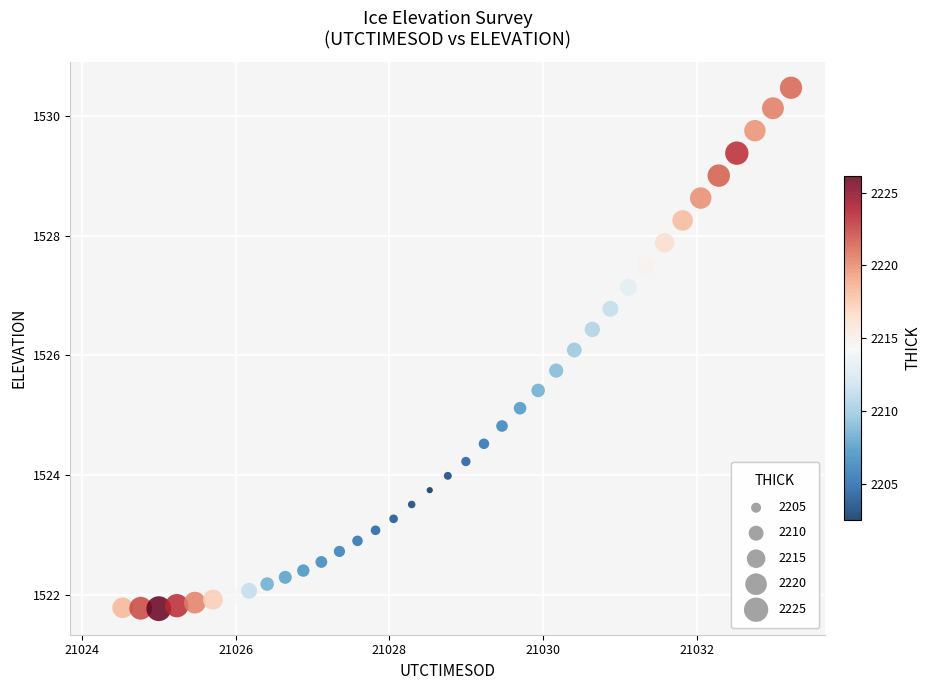

What is the range of Y values (max minus min)?

8.7